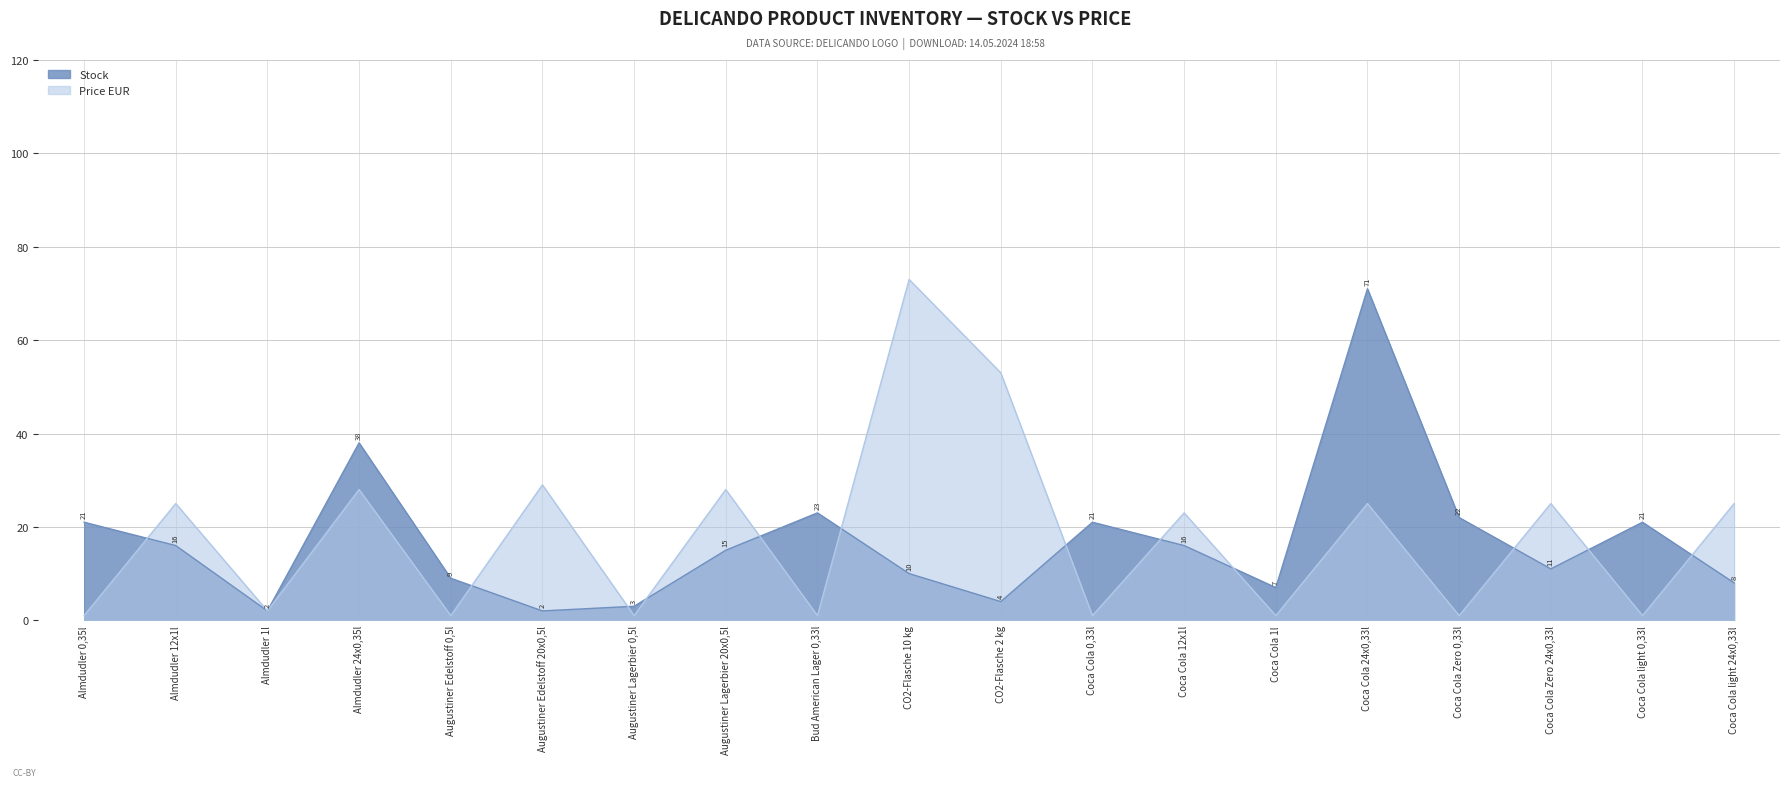

The value of Price EUR at Coca Cola 0,33l is 1. True or false?

False